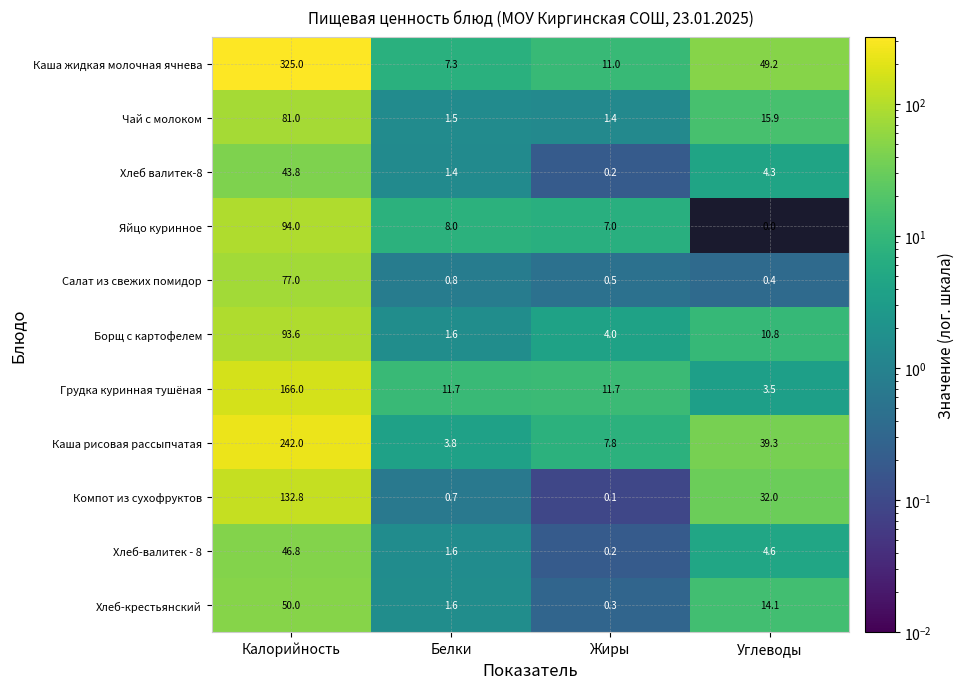

What is the difference between the second highest and second lowest values in the Хлеб-крестьянский series?

12.5